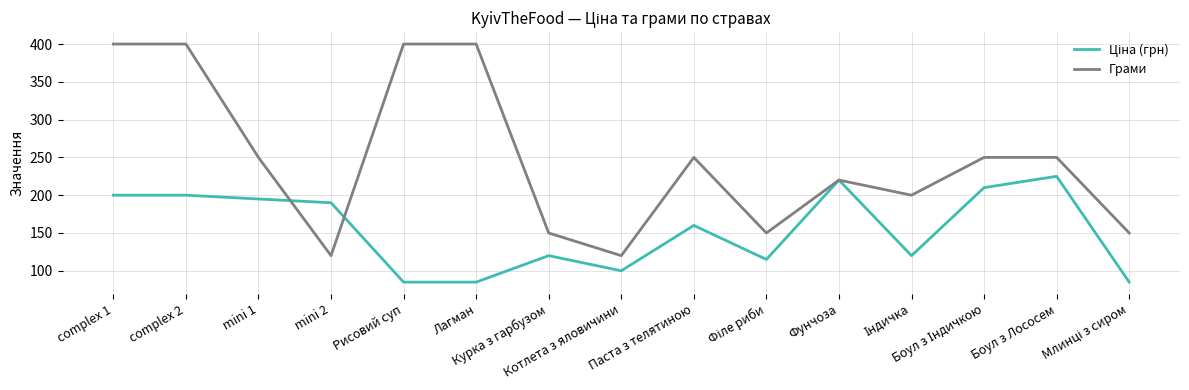

What is the maximum value for Грами?

400